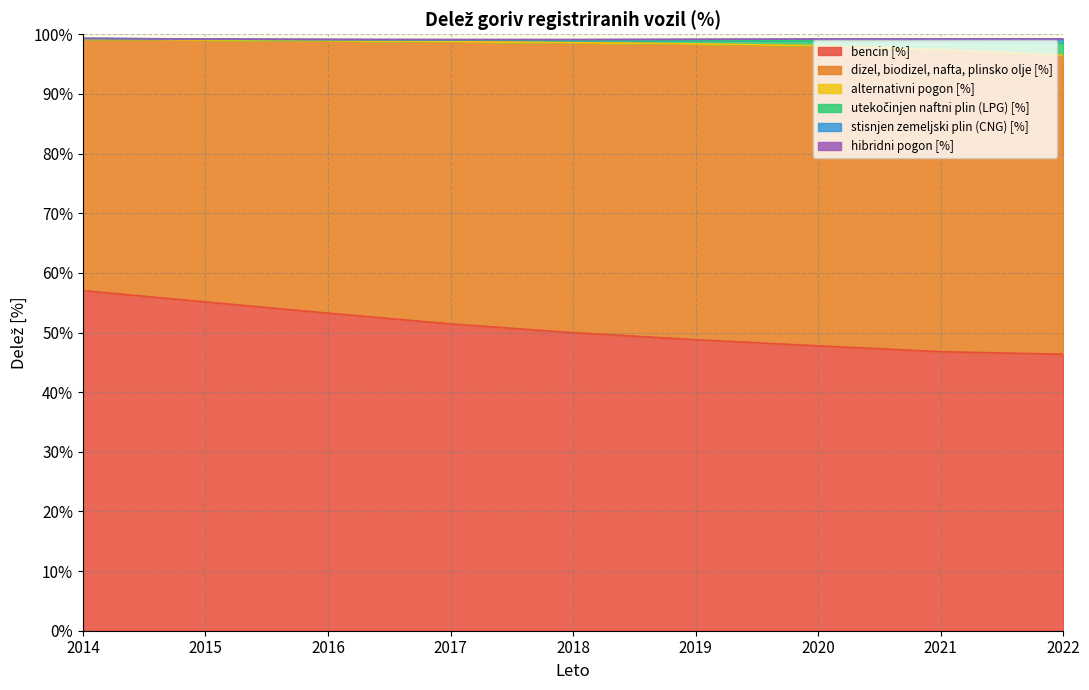

Rank the categories by stisnjen zemeljski plin (CNG) [%] value from highest to lowest.

2014, 2015, 2016, 2017, 2018, 2019, 2020, 2021, 2022